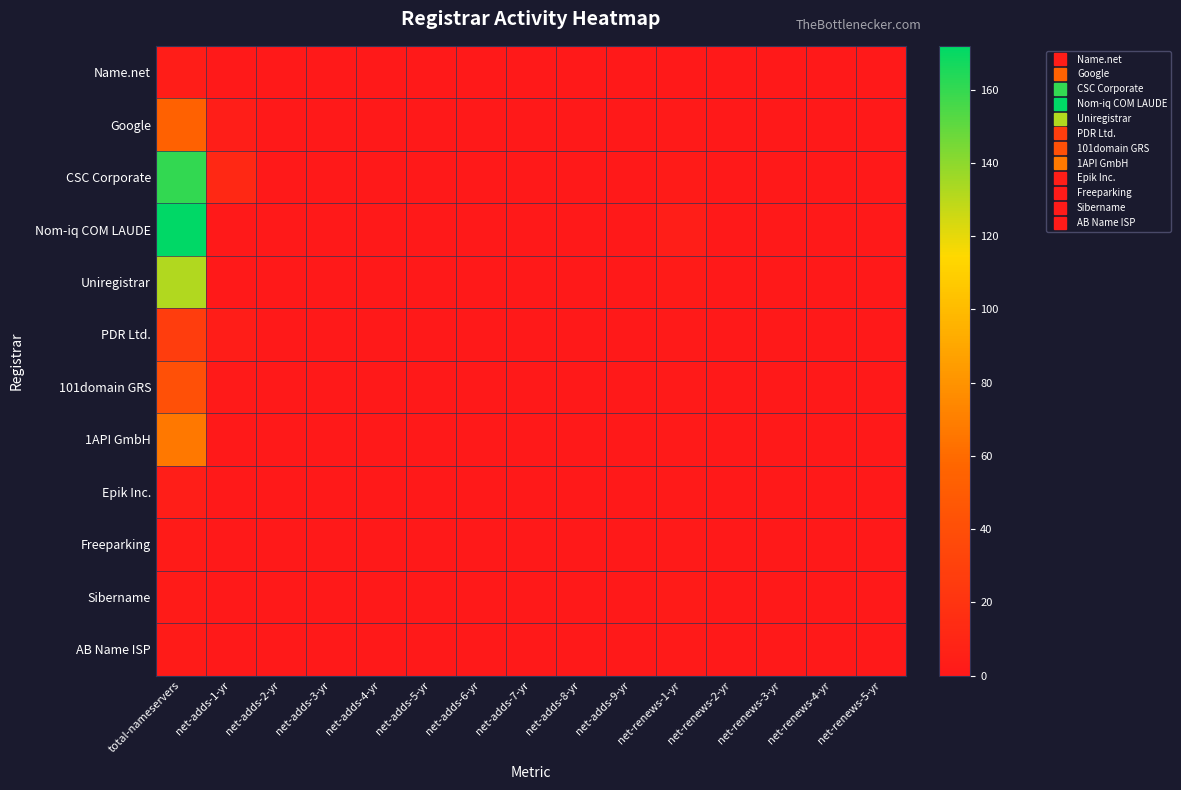

Which has a higher value, net-adds-4-yr or net-renews-2-yr?

net-adds-4-yr